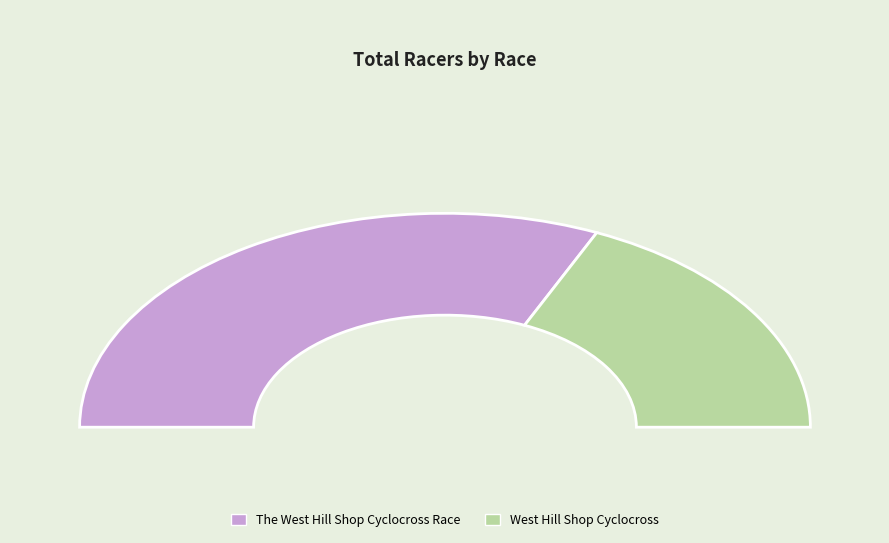

Between West Hill Shop Cyclocross and The West Hill Shop Cyclocross Race, which is larger?

The West Hill Shop Cyclocross Race